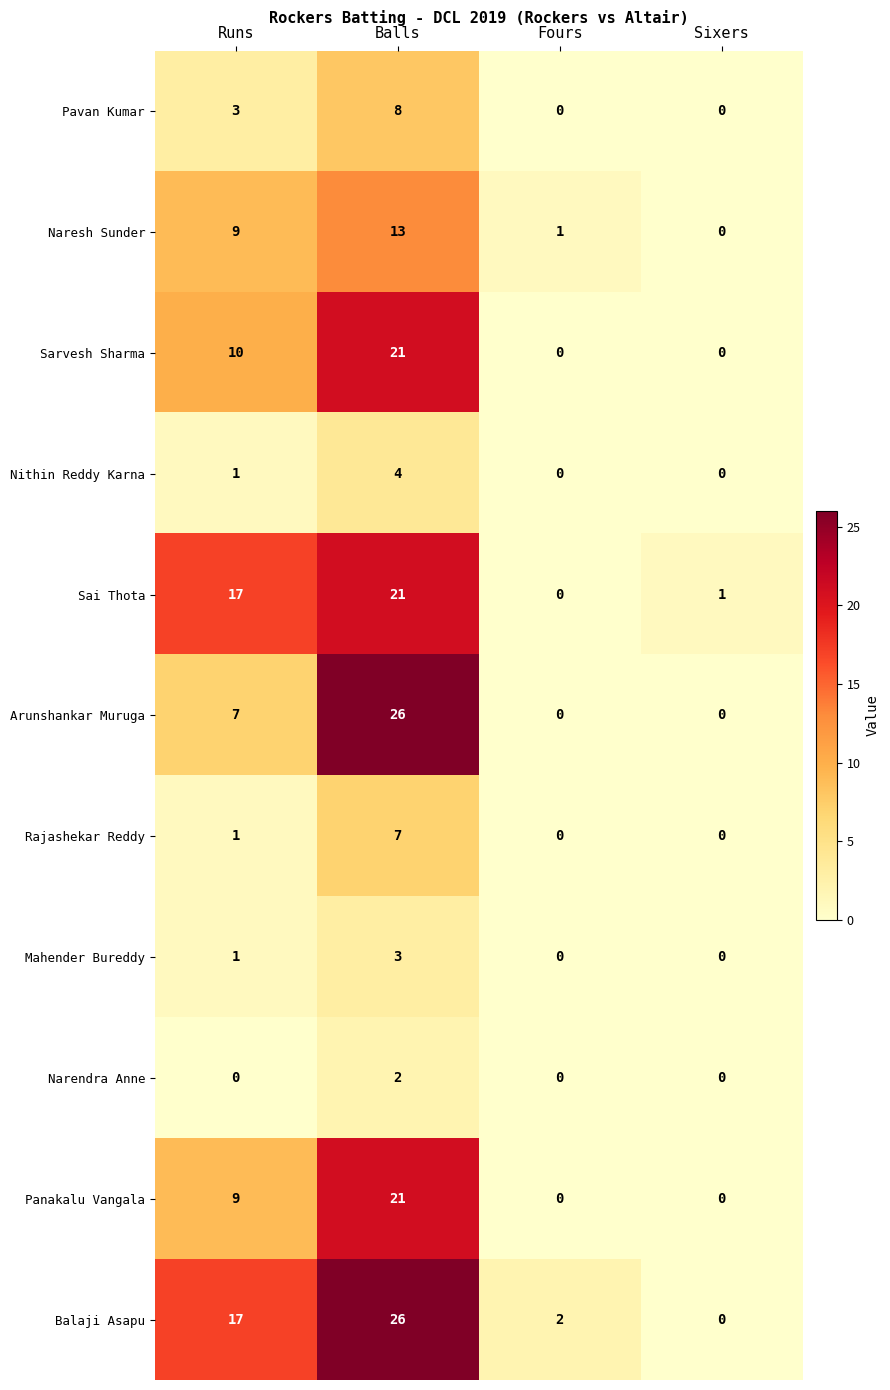

How many distinct data groups are displayed?

11